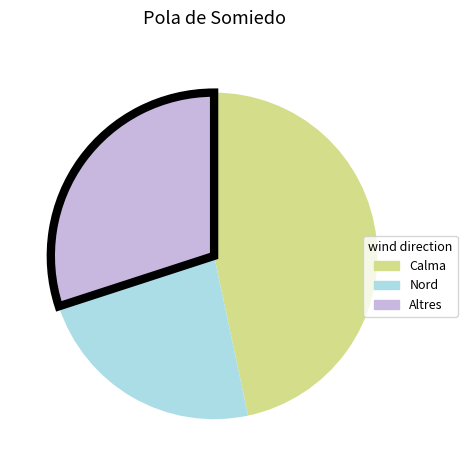

Is there a majority slice in this chart?

No